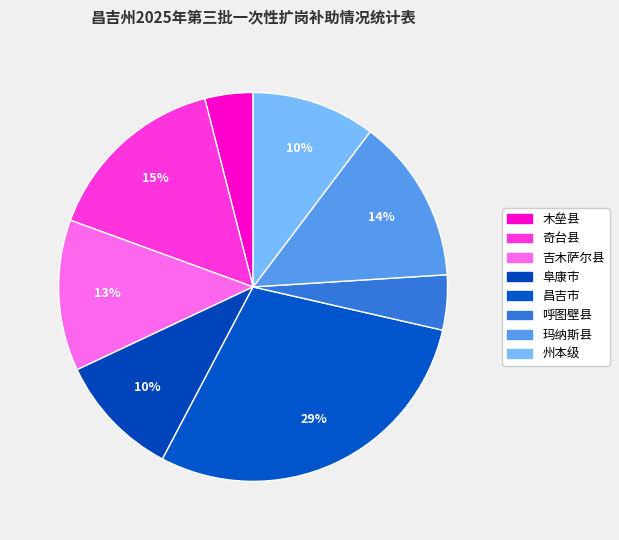

Between 呼图壁县 and 阜康市, which is larger?

阜康市